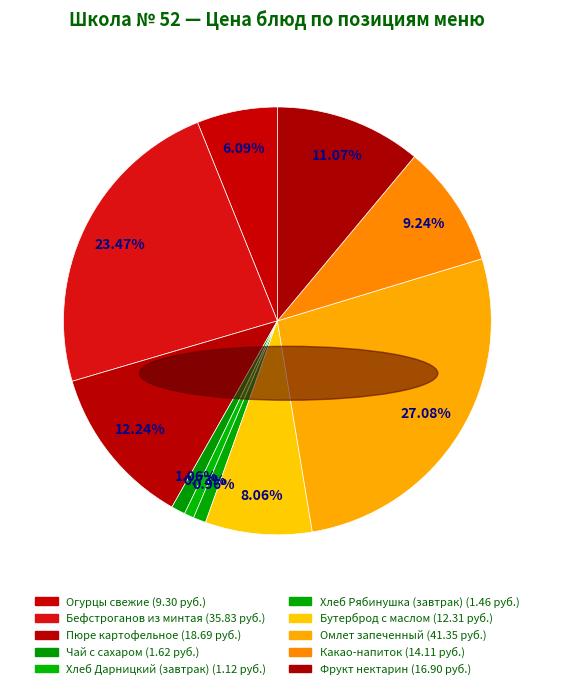

What is the largest slice in the pie chart?

Омлет запеченный